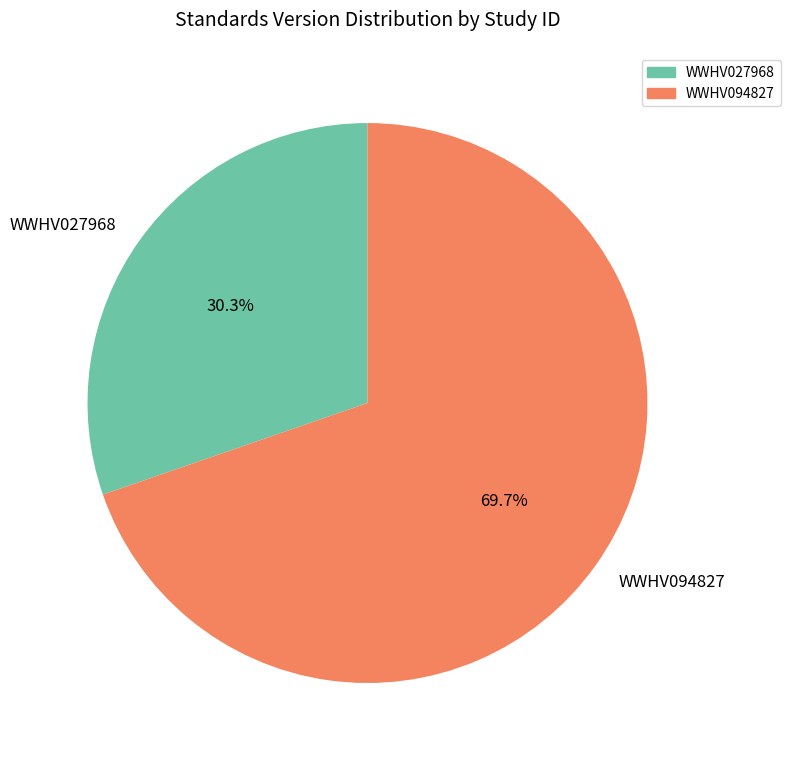

True or false: WWHV094827 accounts for 70% of the total.

True